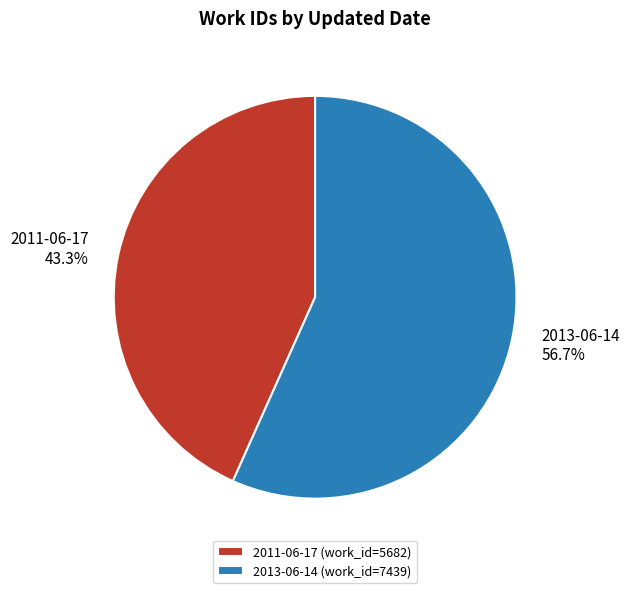

To the nearest percent, what portion does 2011-06-17 represent?

43%